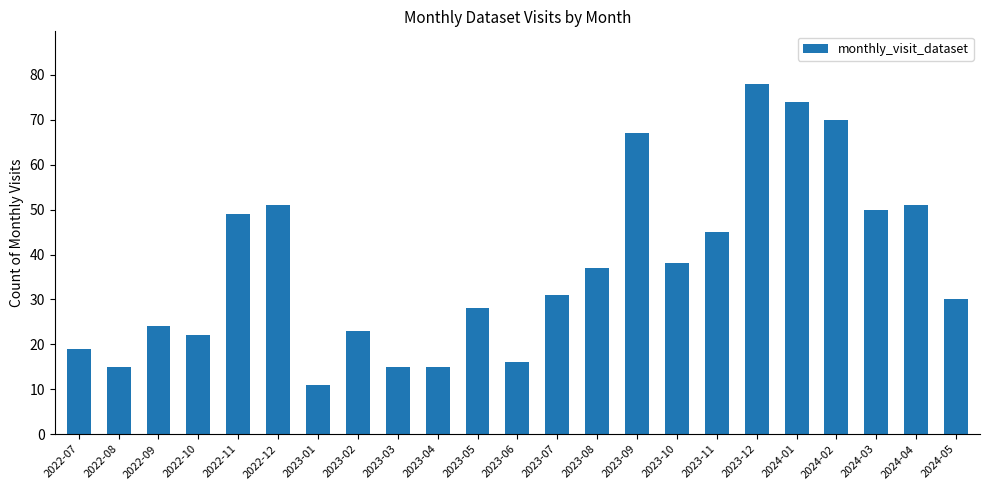

What is the value of the 20th bar from the left?

70